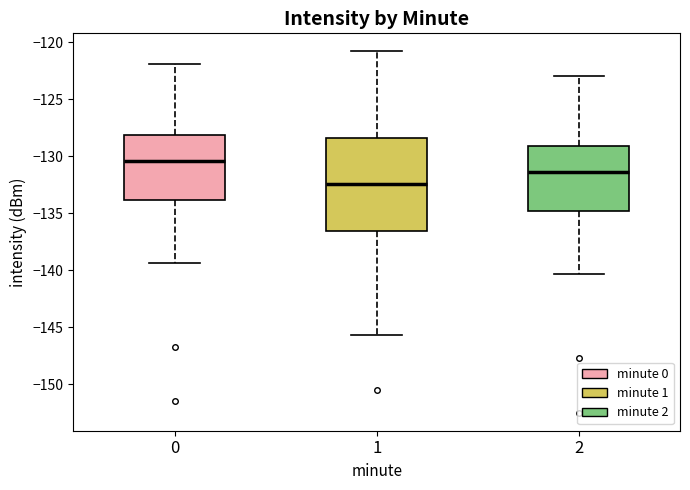

Reading left to right, transcribe this box plot: for each box, give where its median line is, the range the box spans, and where its two whiskers end, as read against the y-axis. The values are not printed on the chart, so give them approximately, as read against the axis.

0: median -130.5, box -134.0 to -128.0, whiskers -139.5 to -122.0
1: median -132.5, box -136.5 to -128.5, whiskers -145.5 to -121.0
2: median -131.5, box -135.0 to -129.0, whiskers -140.5 to -123.0